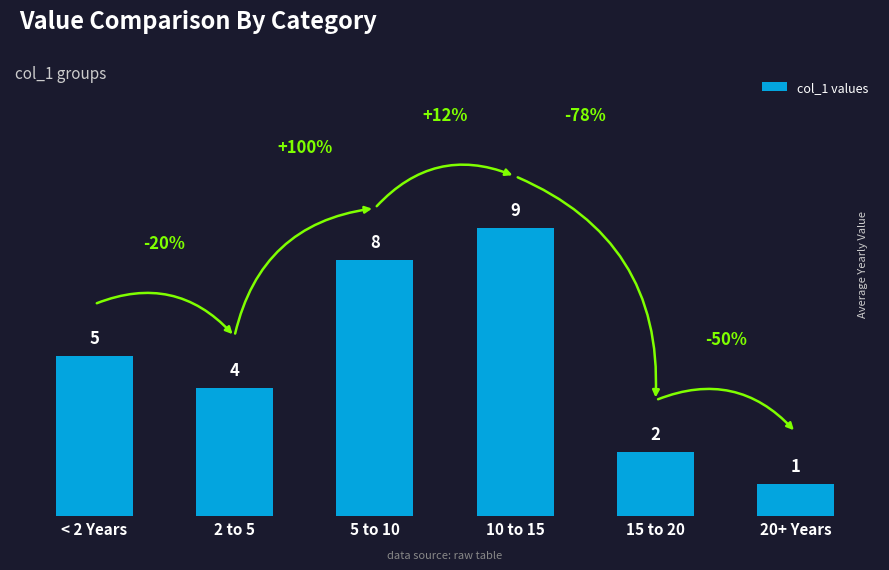

What is the change in value from 2 to 5 to 10 to 15?

+5